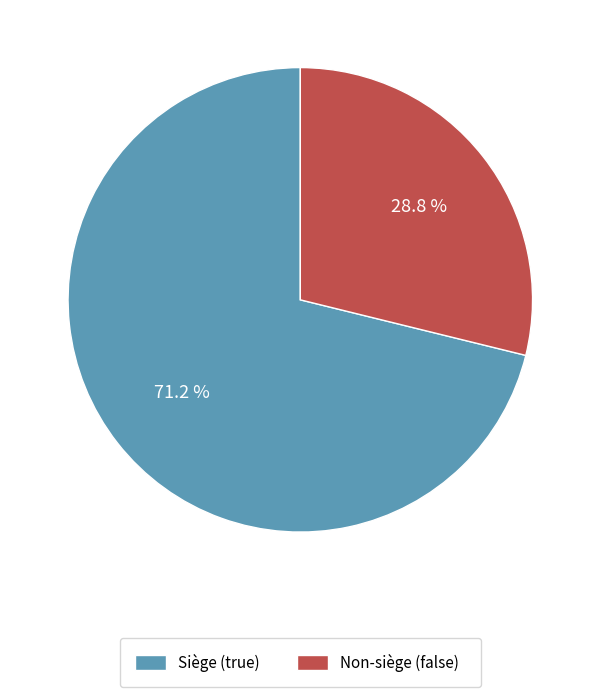

Is the sum of Siège (true) and Non-siège (false) greater than half?

Yes